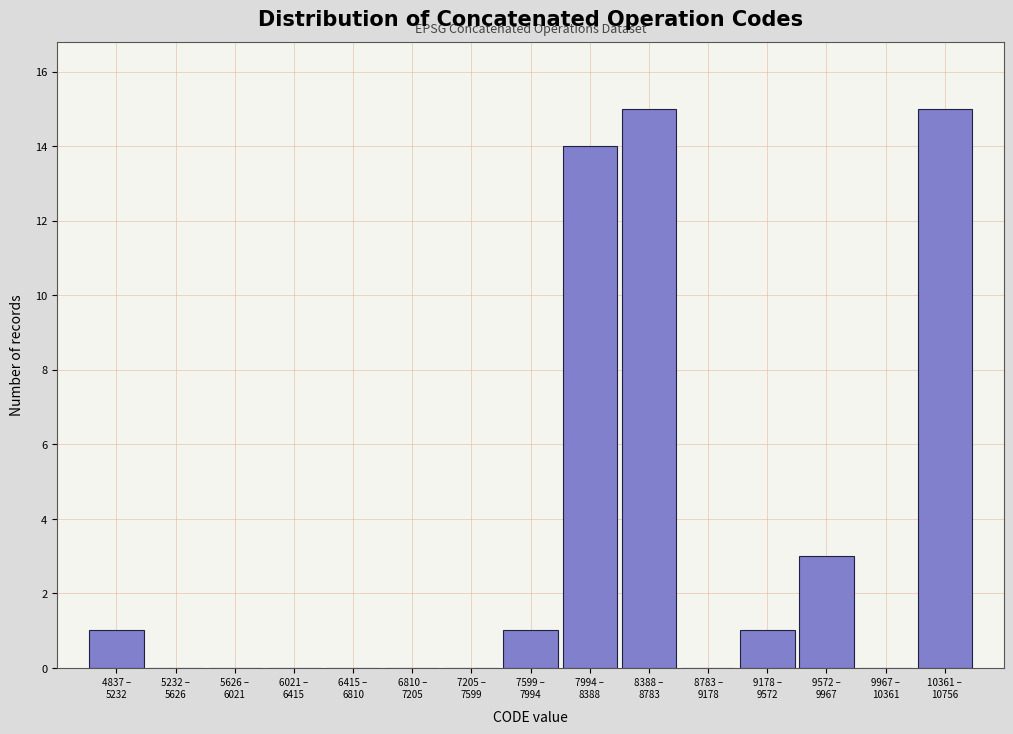

What is the greatest value displayed?

15